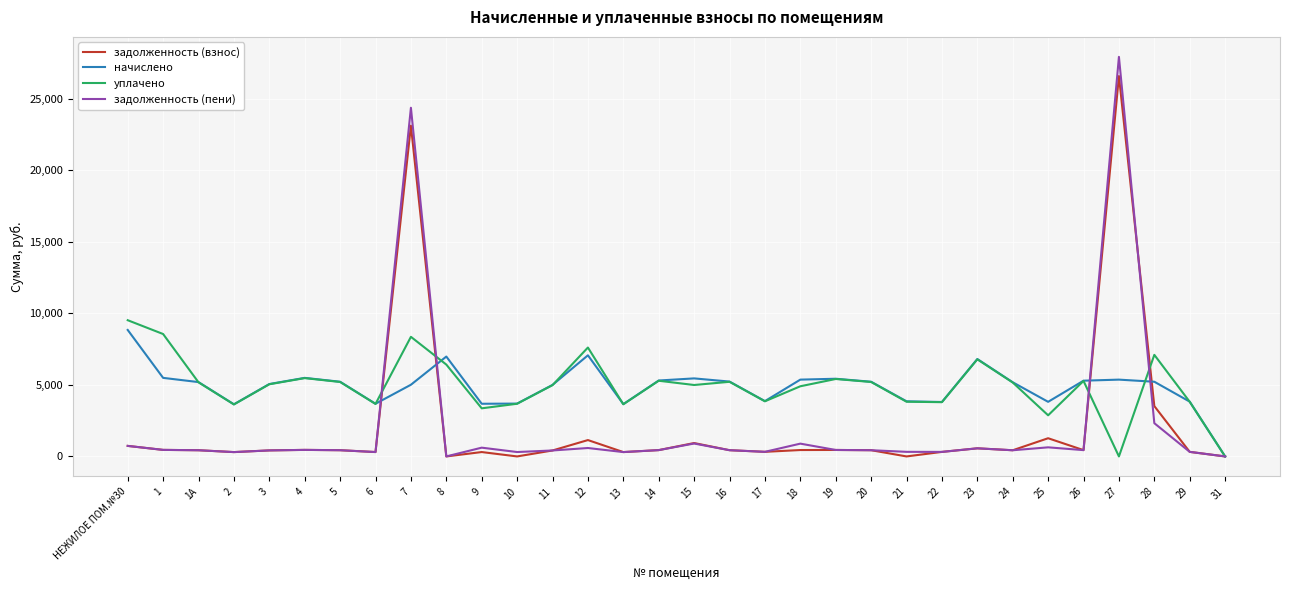

What is the difference between the задолженность (взнос) values at 22 and 28?

3201.0